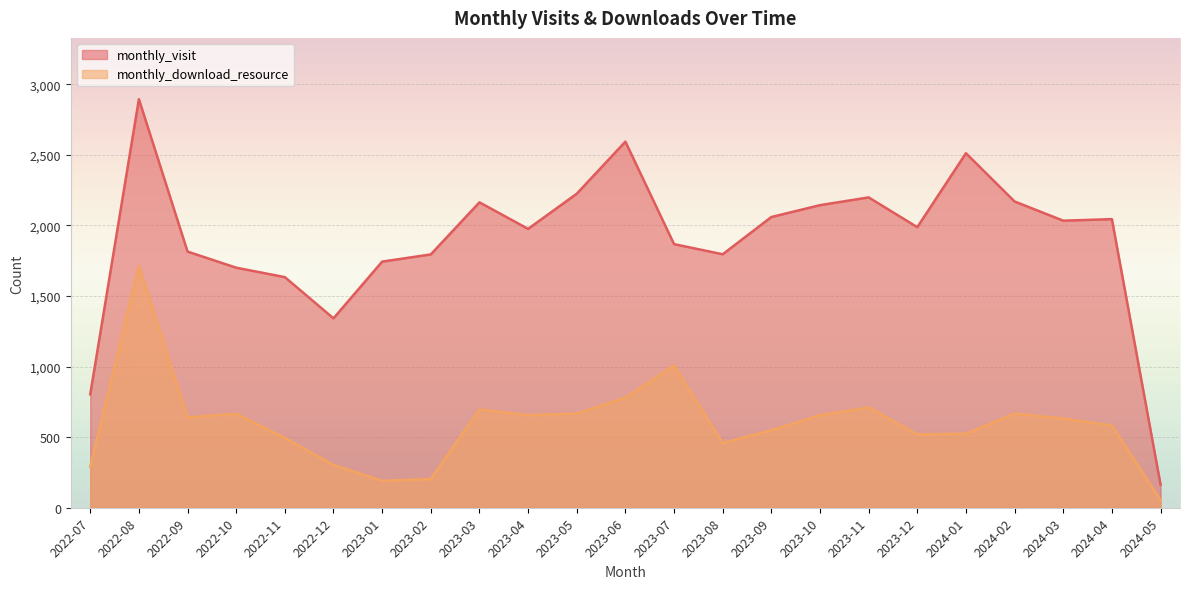

Which series has the widest spread of values?

monthly_visit